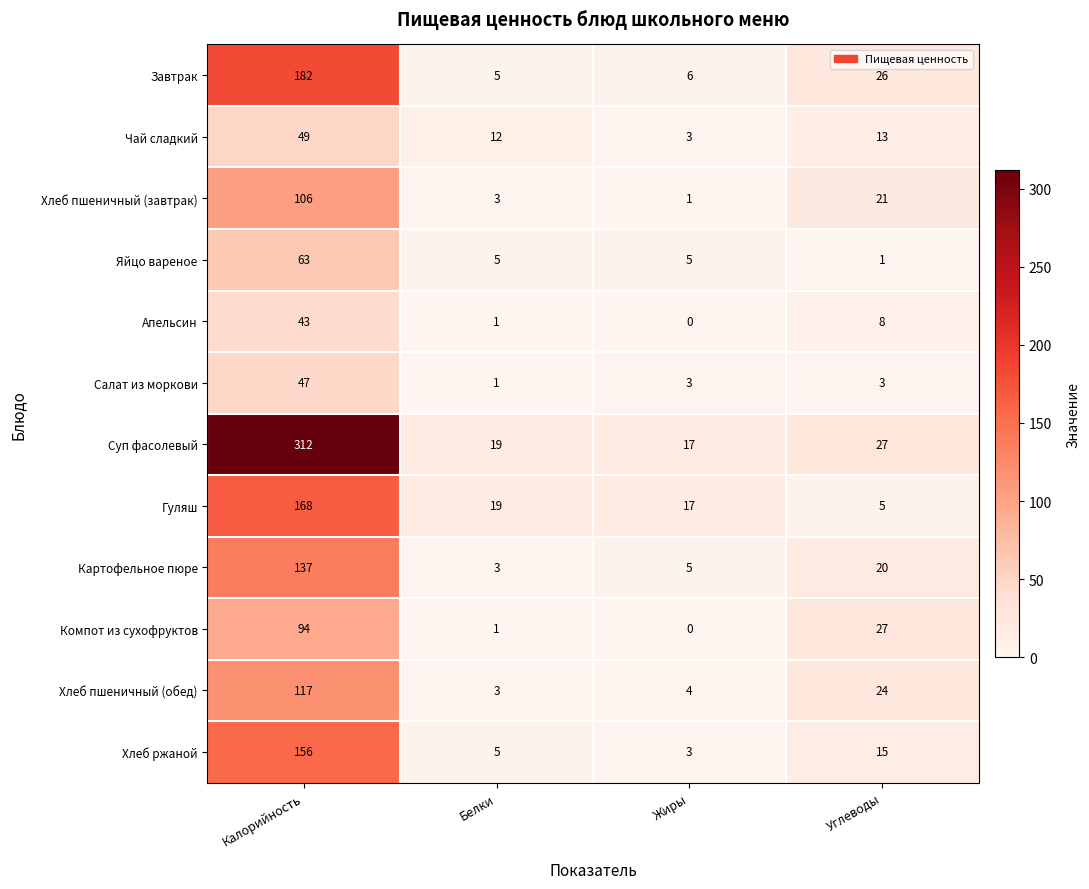

The value of Яйцо вареное at Белки is 8. True or false?

False